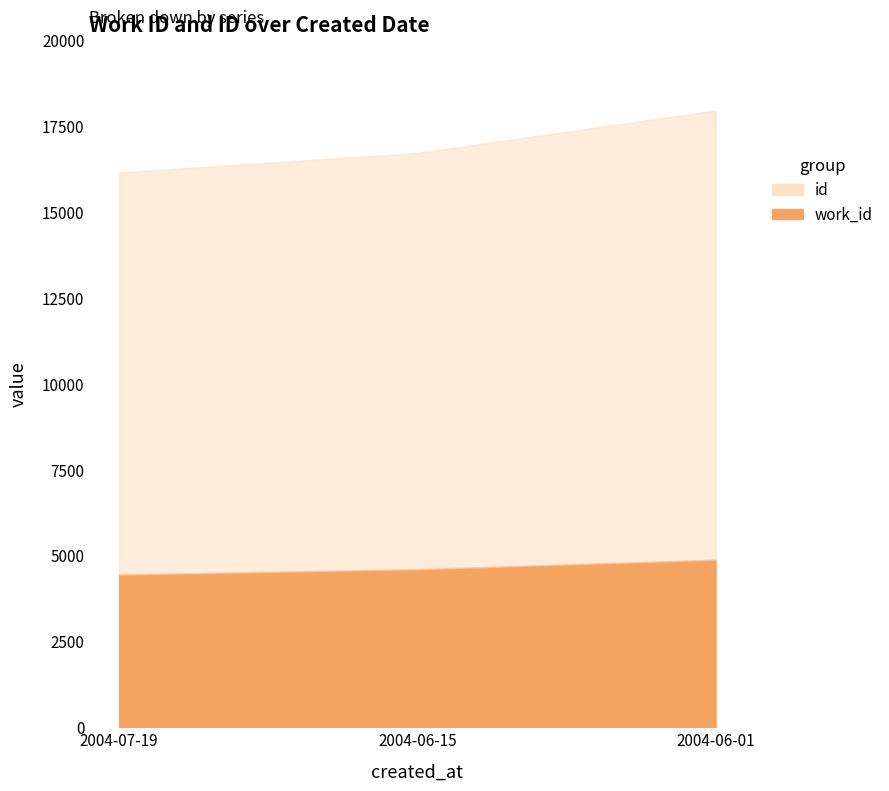

The id series shows 13082 at 2004-06-01. True or false?

True